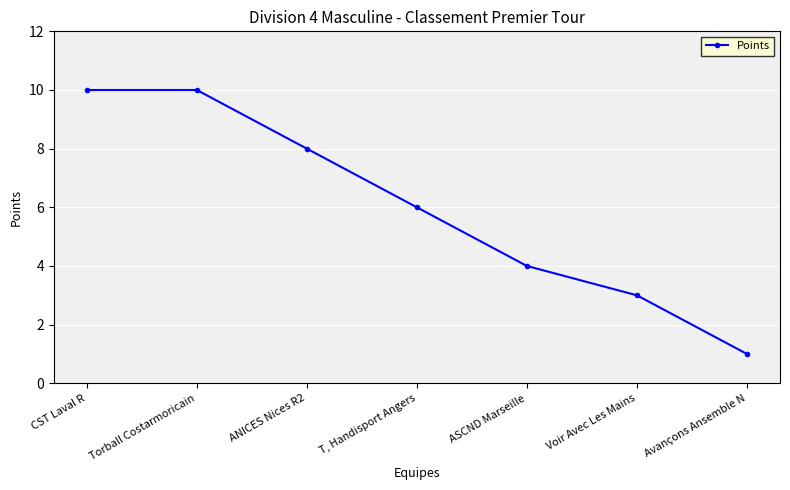

The value at ANICES Nices R2 is 3. True or false?

False